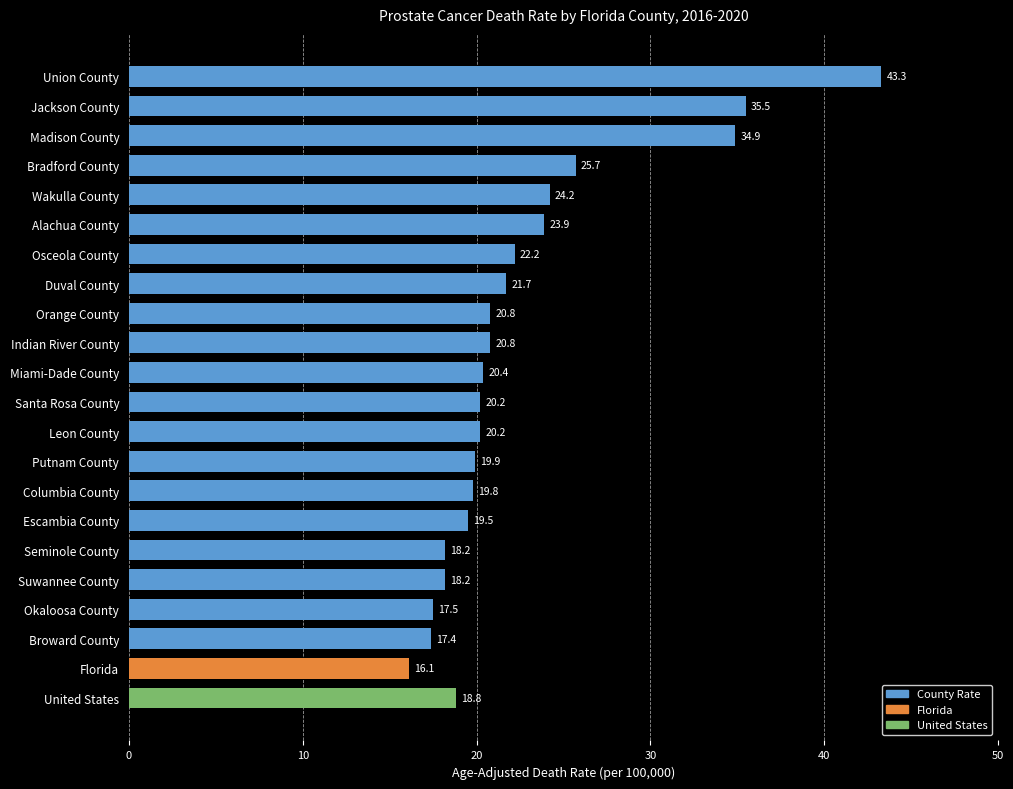

What is the approximate value at Broward County?

17.4